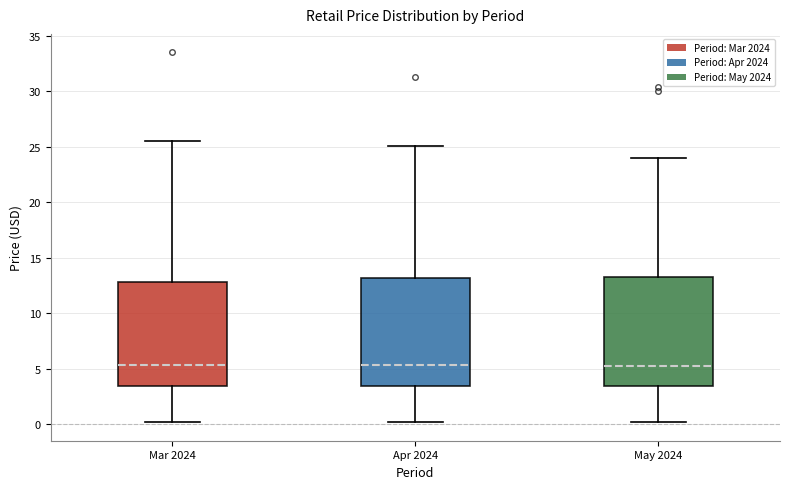

Reading left to right, read every box against the y-axis: the position of its median line, the range the box covers, and the ends of its whiskers. The values are not printed on the chart, so give them approximately, as read against the axis.

Mar 2024: median 5.5, box 3.5 to 13.0, whiskers 0.0 to 25.5
Apr 2024: median 5.5, box 3.5 to 13.0, whiskers 0.0 to 25.0
May 2024: median 5.0, box 3.5 to 13.5, whiskers 0.0 to 24.0